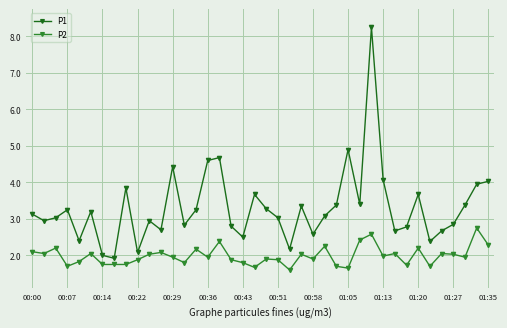

What is the difference between the second highest and minimum values in the P1 series?

3.0